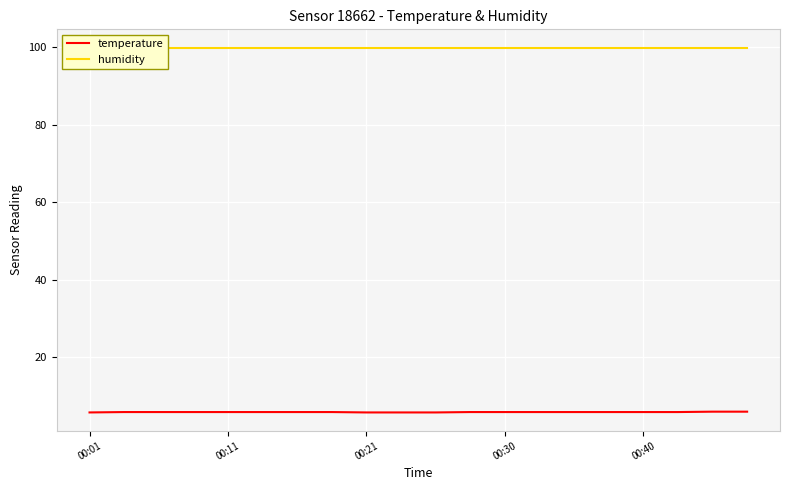

Where is temperature nearest to the value 5?

00:01